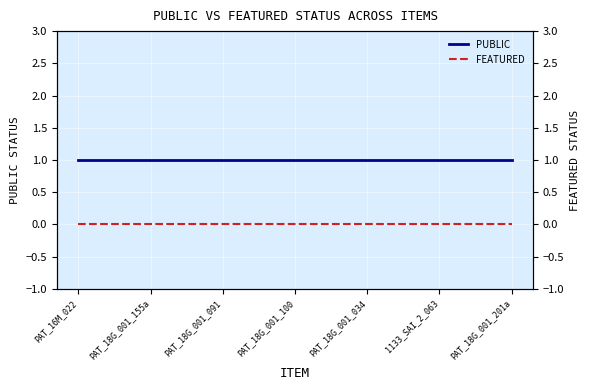

Which has a higher value, PAT_18G_001_201a or PAT_18G_001_034?

PAT_18G_001_201a